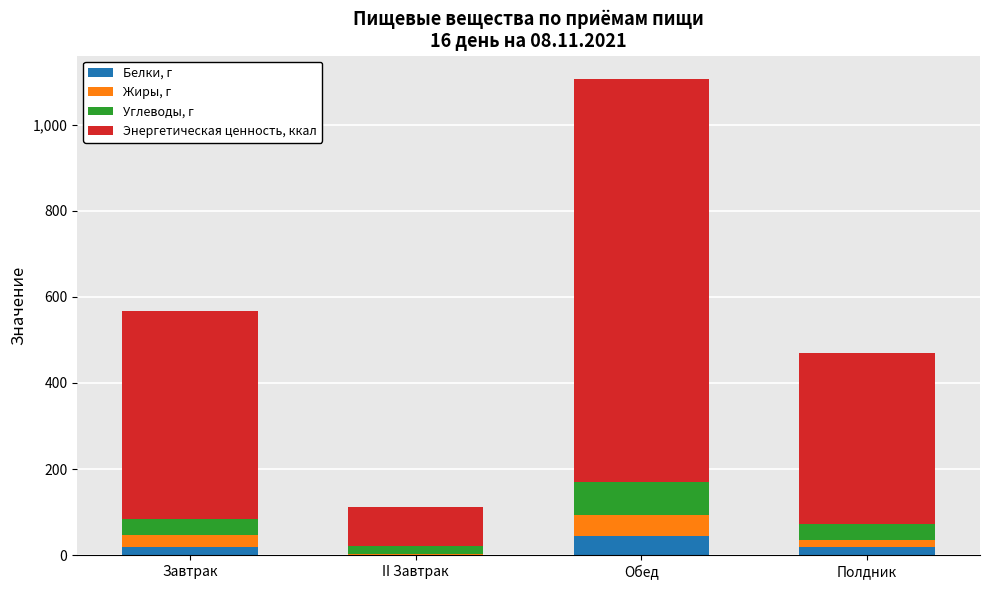

Count the number of data series in this chart.

4